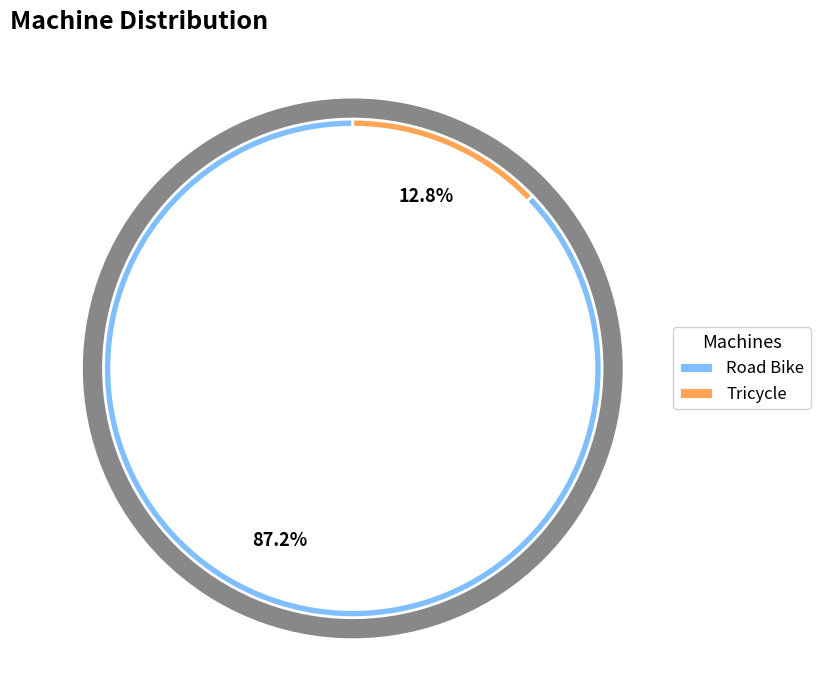

What percentage is the Tricycle slice, to the nearest percent?

13%